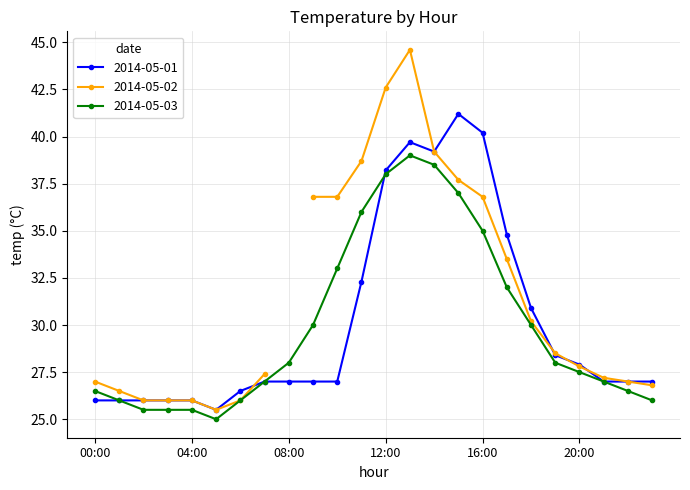

True or false: 2014-05-03 has more than 2 interior local peaks.

False